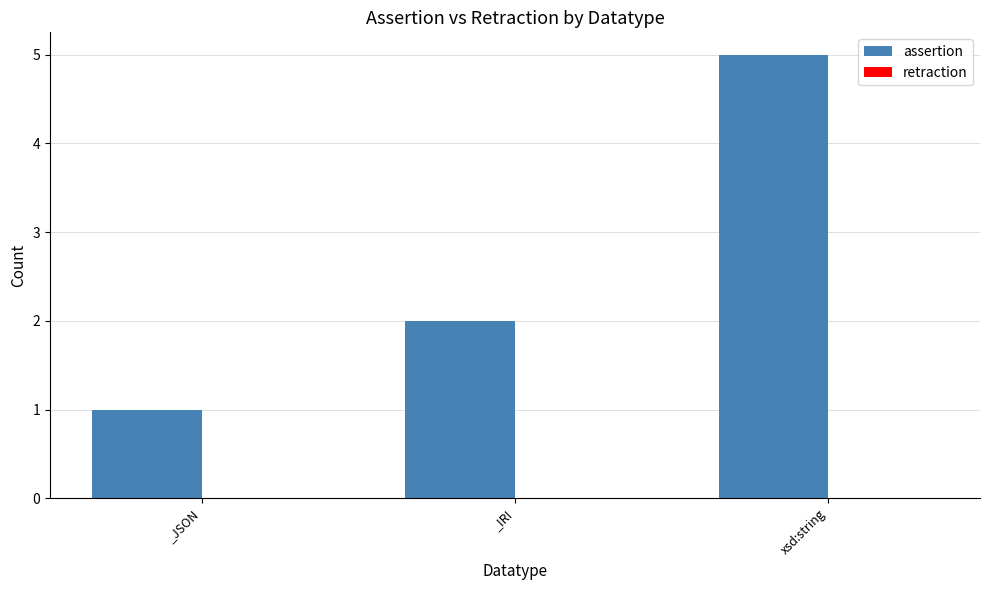

Reading left to right, extract all data points from this chart.

_JSON=1	_IRI=2	xsd:string=5